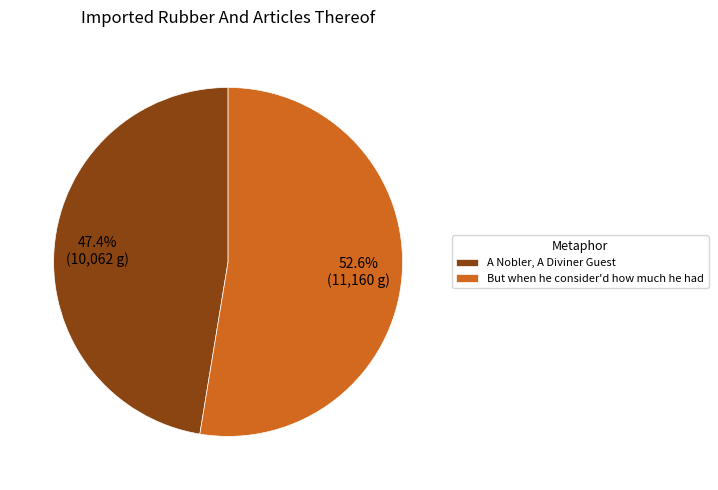

Rank the categories by value from lowest to highest.

A Nobler, A Diviner Guest, But when he consider'd how much he had